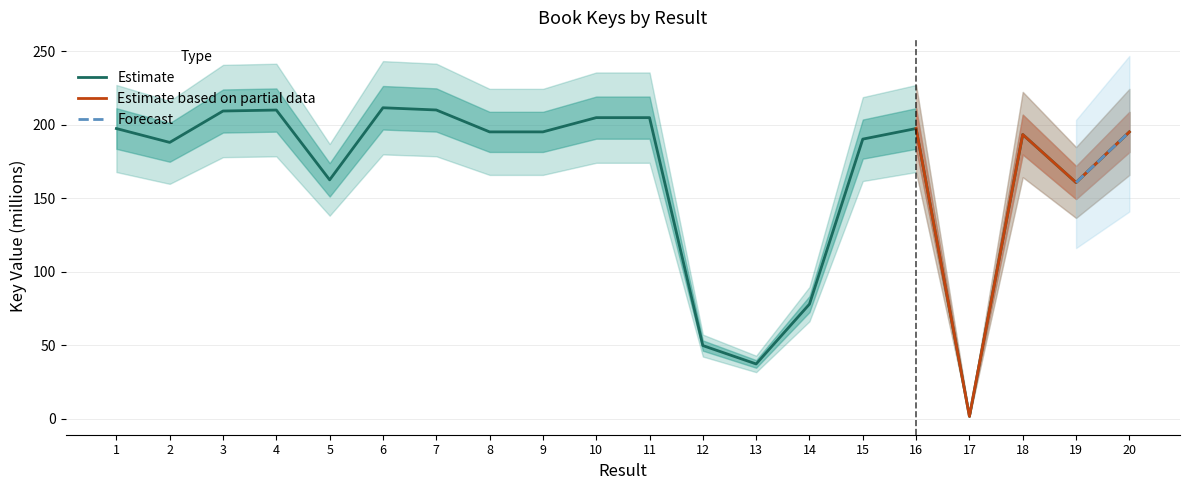

Reading left to right, what are all the values shown in this chart?

1=197.4	2=188.0	3=209.3	4=210.0	5=162.5	6=211.5	7=210.0	8=195.1	9=195.1	10=204.8	11=204.8	12=49.8	13=37.3	14=78.0	15=190.2	16=197.4	17=1.7	18=193.3	19=160.7	20=195.1